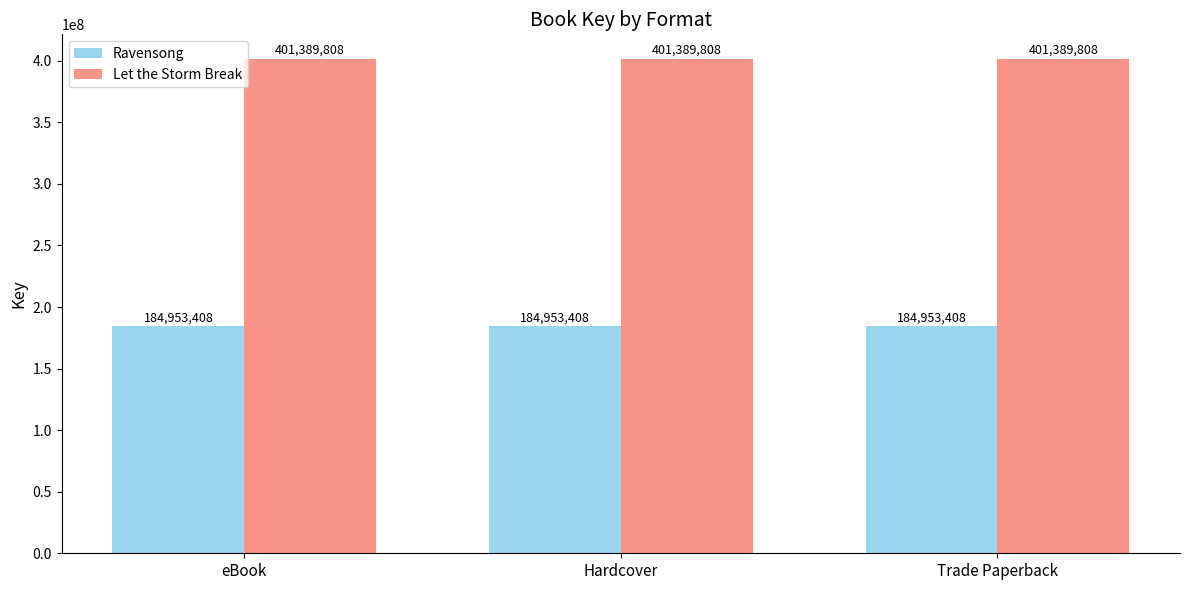

What is the value of the Ravensong bar at the 3rd from the left?

184953408